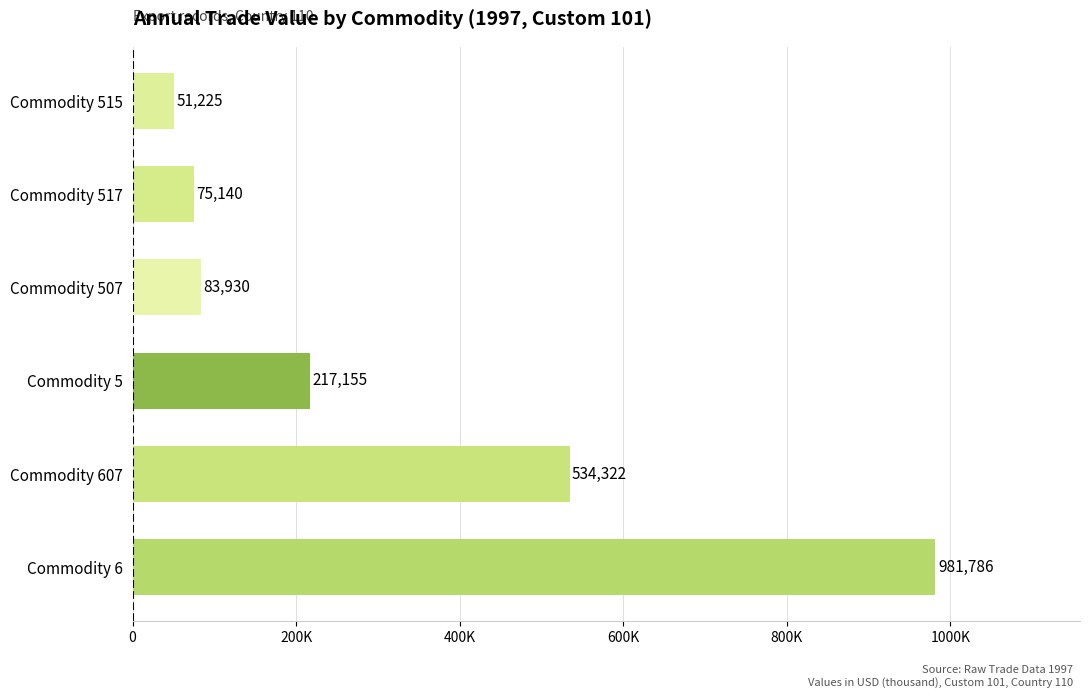

List the labels in order of value, smallest first.

Commodity 515, Commodity 517, Commodity 507, Commodity 5, Commodity 607, Commodity 6